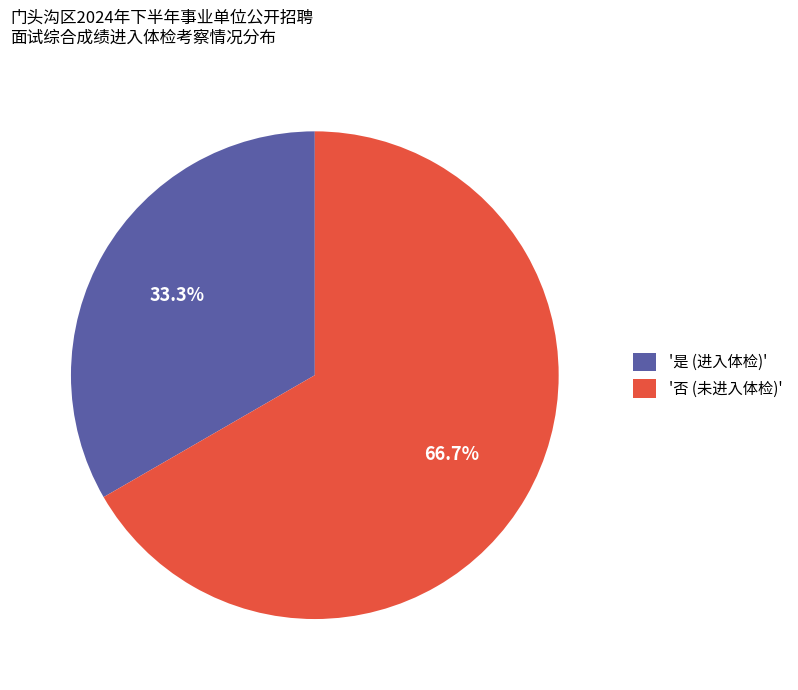

Is there a majority slice in this chart?

Yes